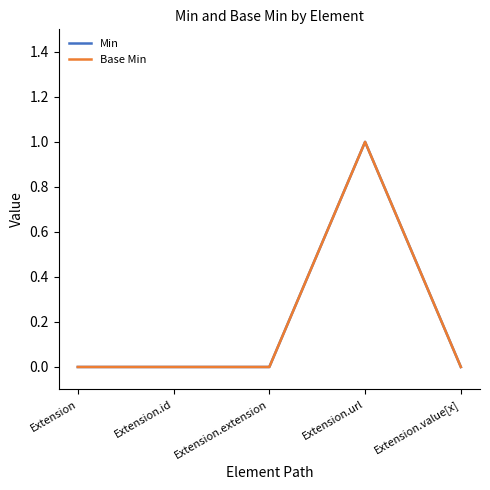

Does the chart have visible grid lines?

No